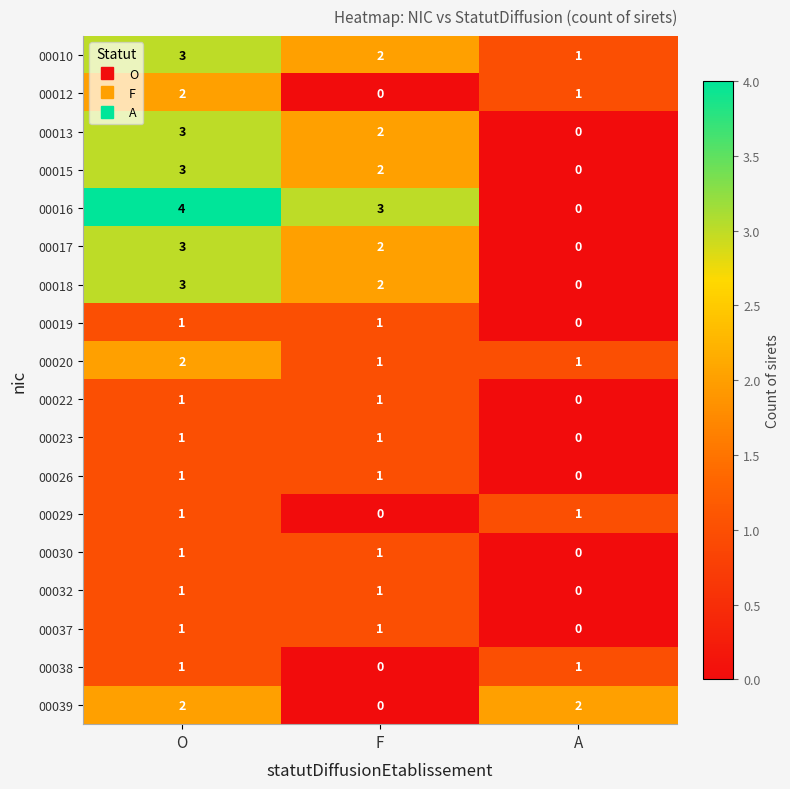

Is it true that 00019 equals 1 at F?

True